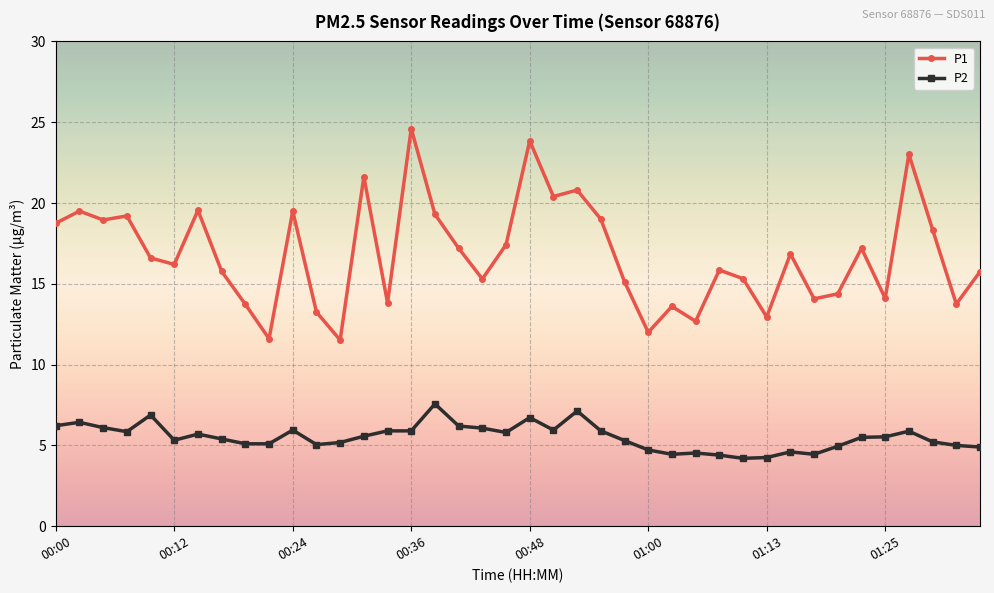

What is the highest value of the P2 series?

7.6